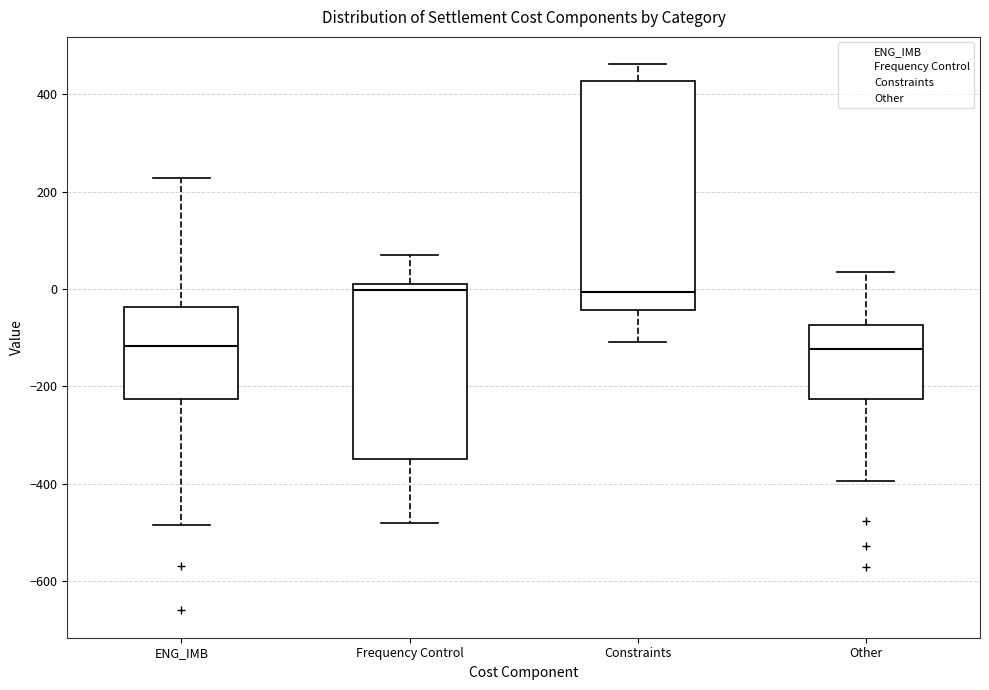

Where is the upper edge of the box for Constraints on the y-axis? The values are not printed on the chart, so give them approximately, as read against the axis.

420